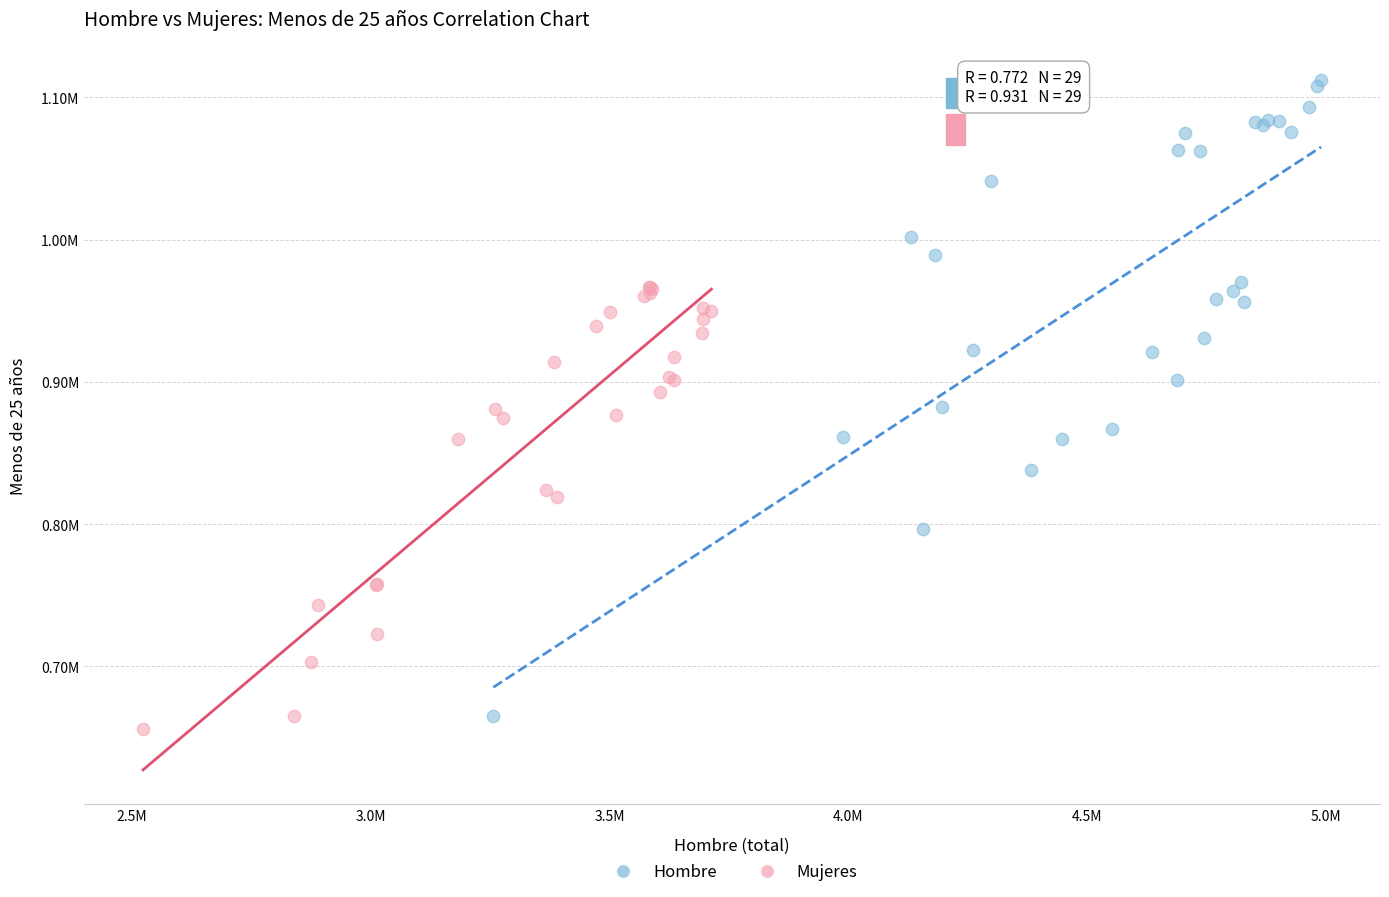

What are all the series names shown in the legend?

Hombre, Mujeres